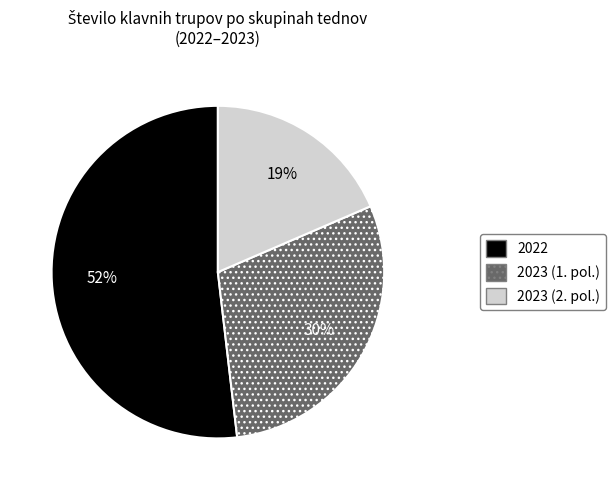

To the nearest percent, what is the average slice percentage?

33%